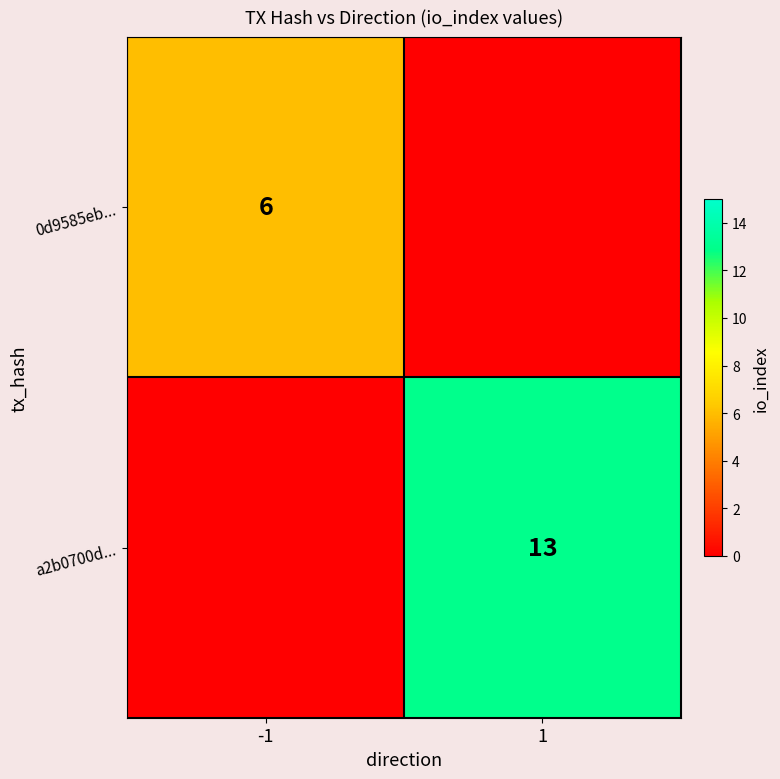

True or false: 0d9585eb... has a value of 6 at -1.

True